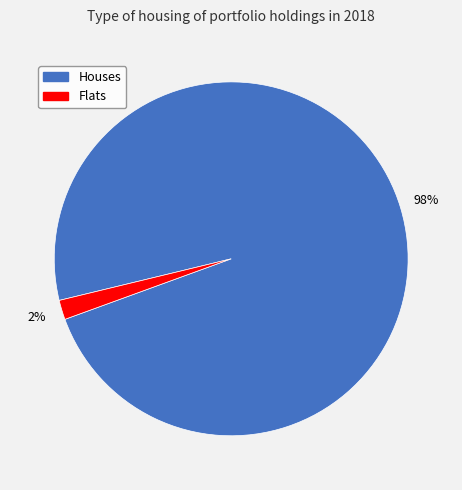

How many segments does this pie chart have?

2